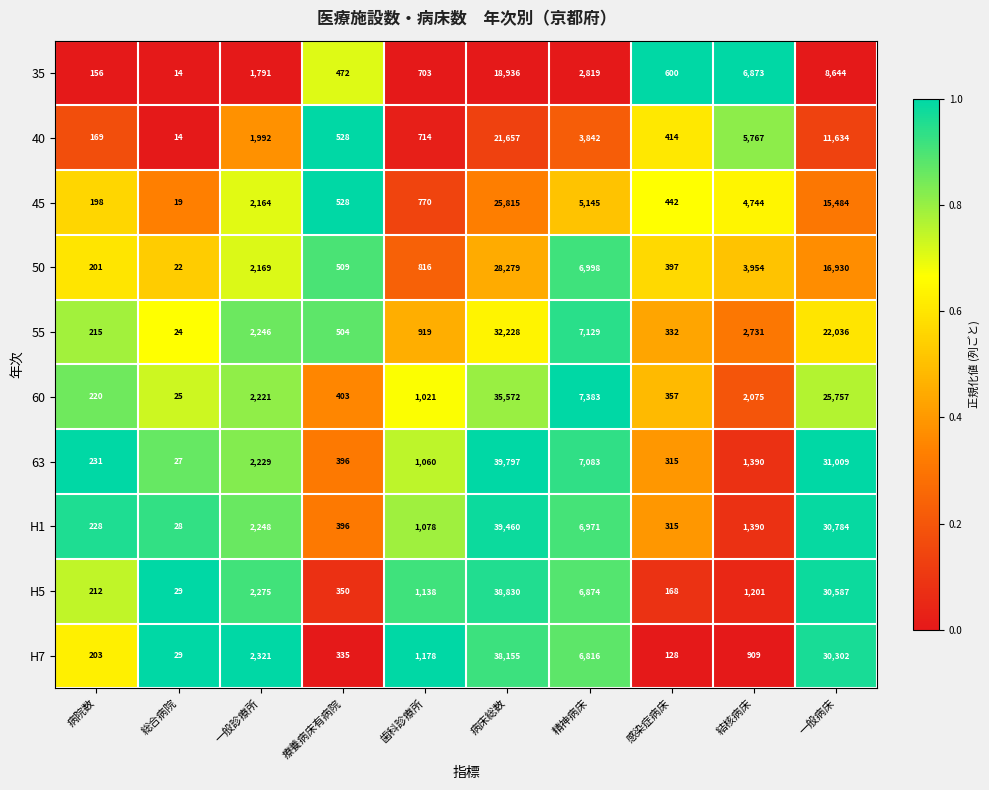

What is the difference between the maximum and minimum values in the 45 series?

25796